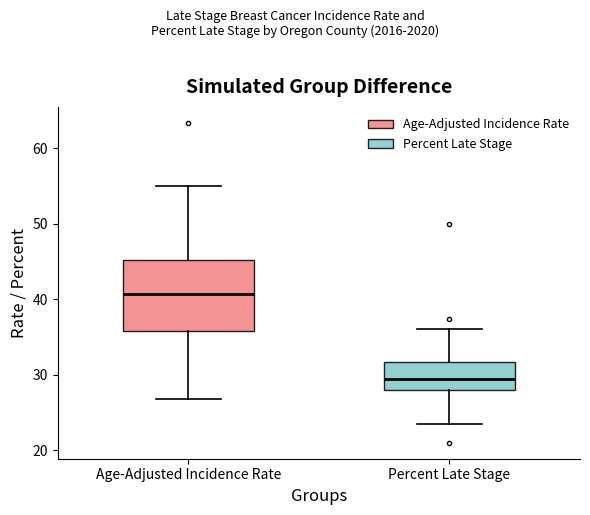

Which box has the lowest median line?

Percent Late Stage